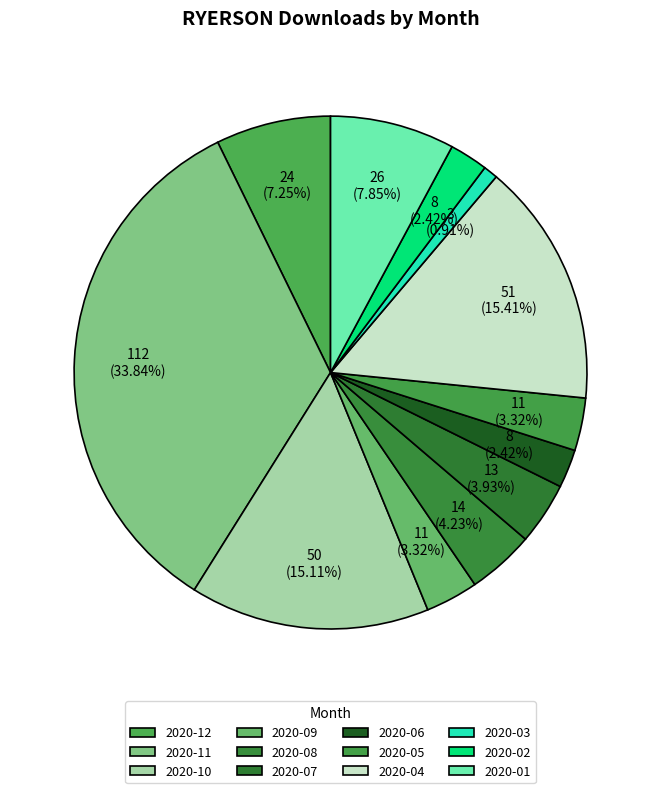

Which category has the smallest portion of the pie?

2020-03